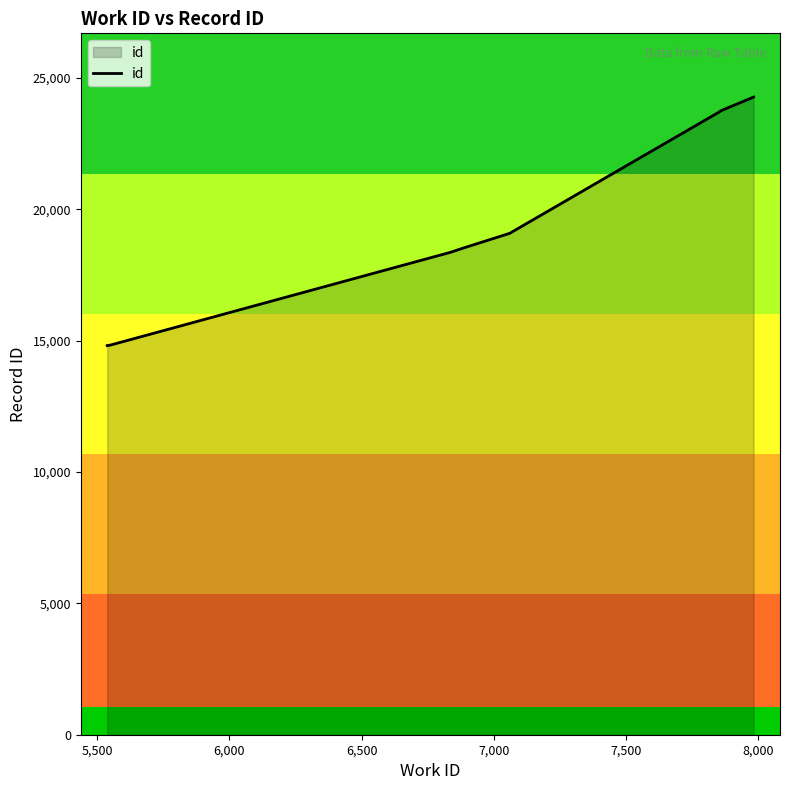

What is the minimum value shown in the chart?

14810